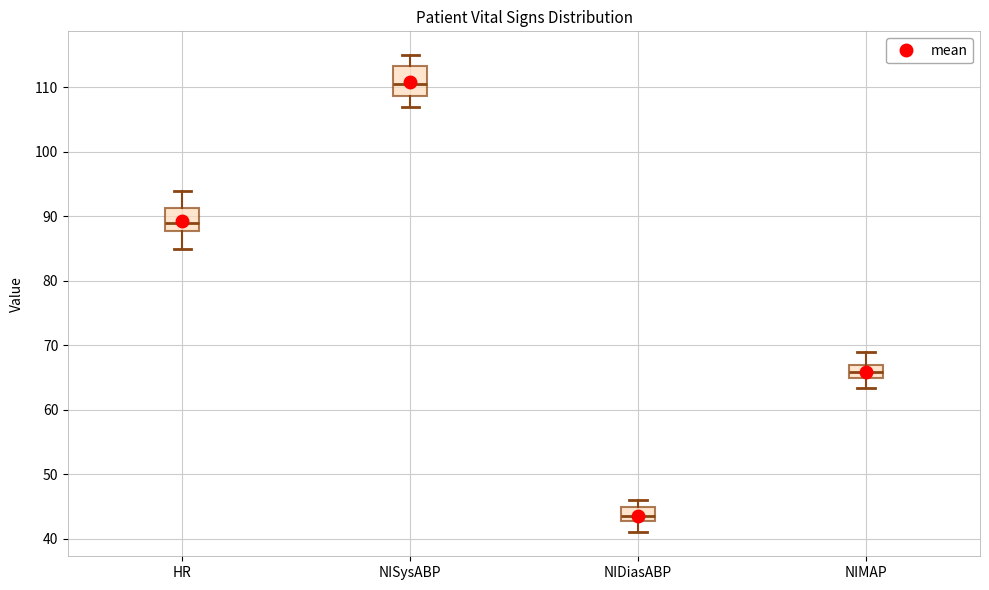

Which box is the tallest, from its lower edge to its upper edge?

NISysABP